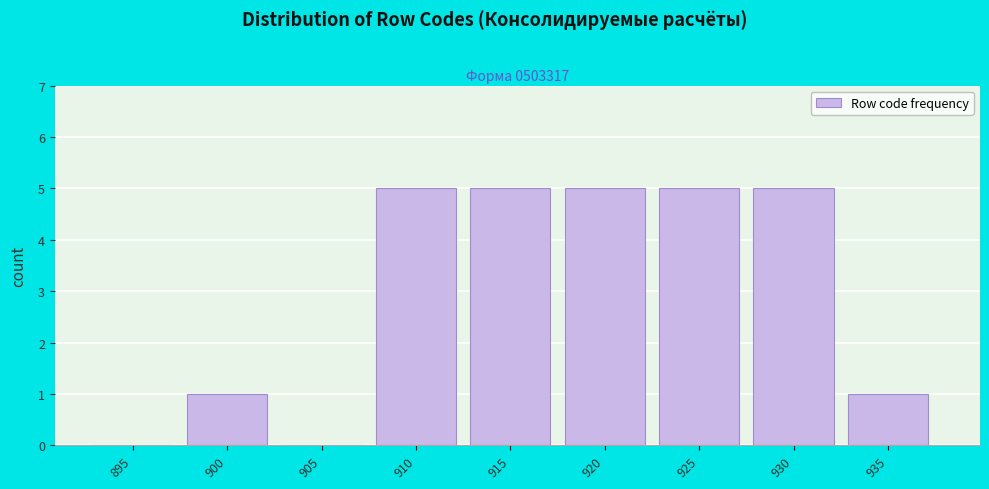

Reading left to right, transcribe all the data shown in this chart.

895=0	900=1	905=0	910=5	915=5	920=5	925=5	930=5	935=1